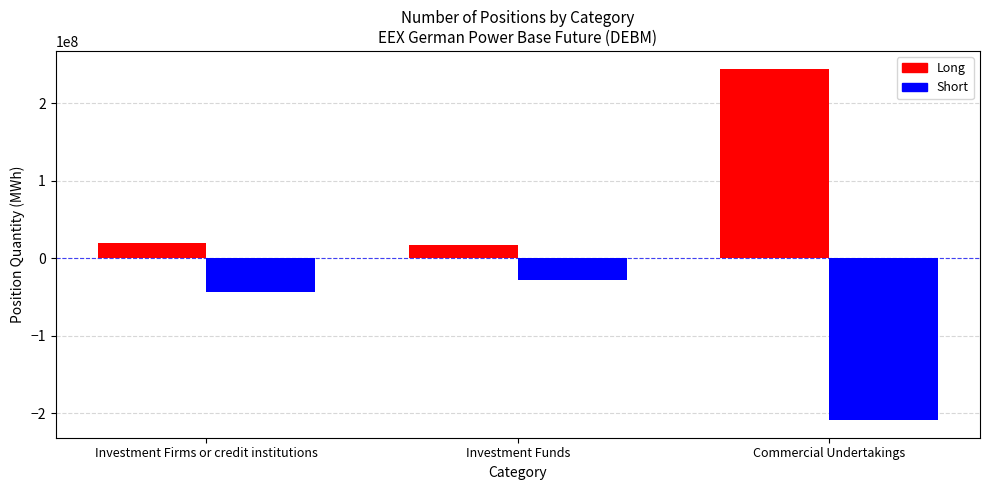

Rank the series by their maximum value, from lowest to highest.

Short, Long